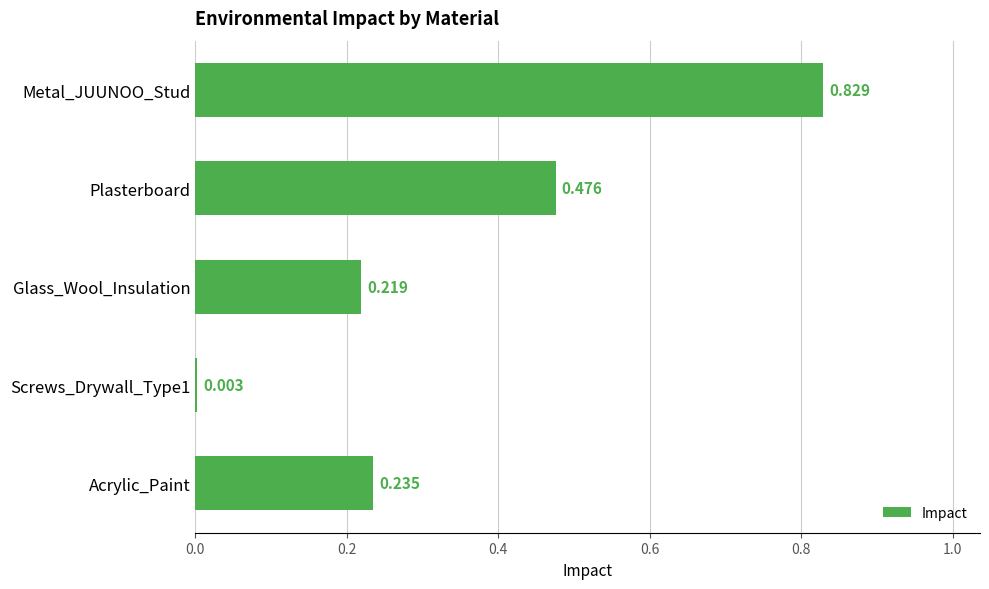

Which has a higher value, Acrylic_Paint or Metal_JUUNOO_Stud?

Metal_JUUNOO_Stud